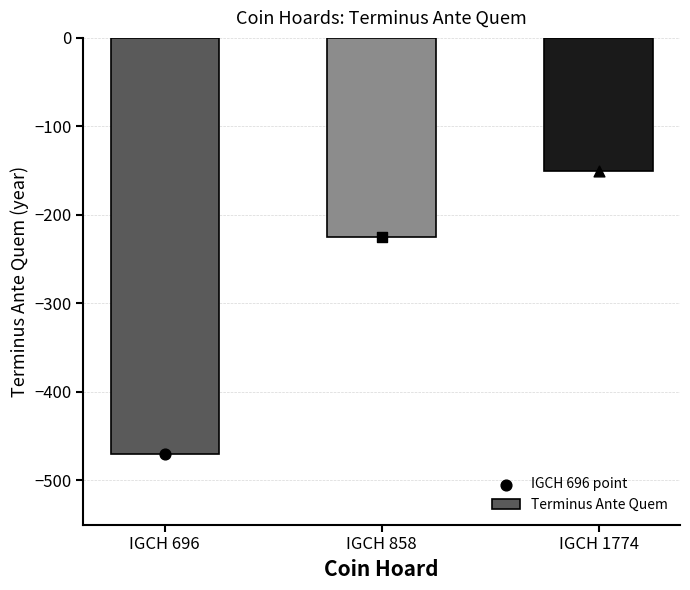

What is the change in value from IGCH 696 to IGCH 858?

+245